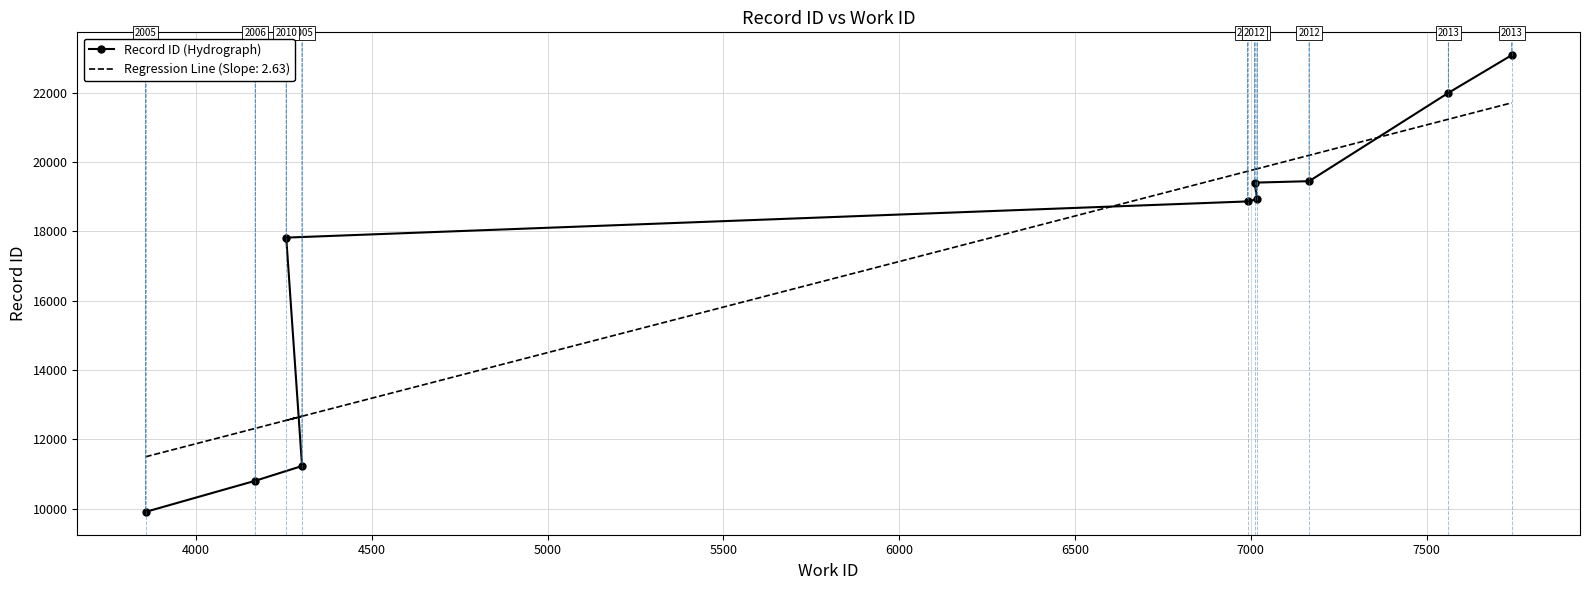

How many values are below 18930?

5